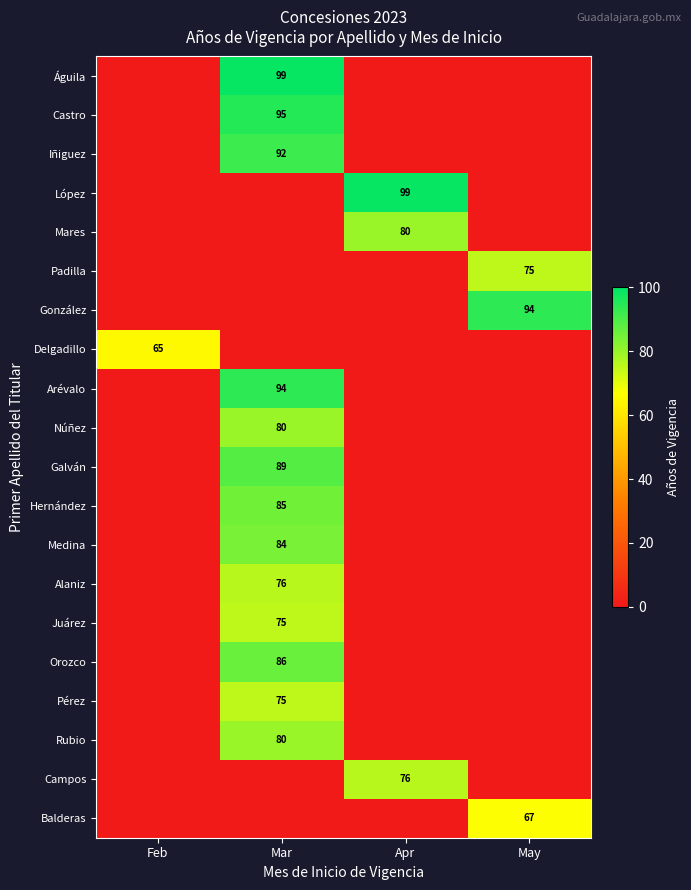

Is it true that Campos equals 52 at Apr?

False